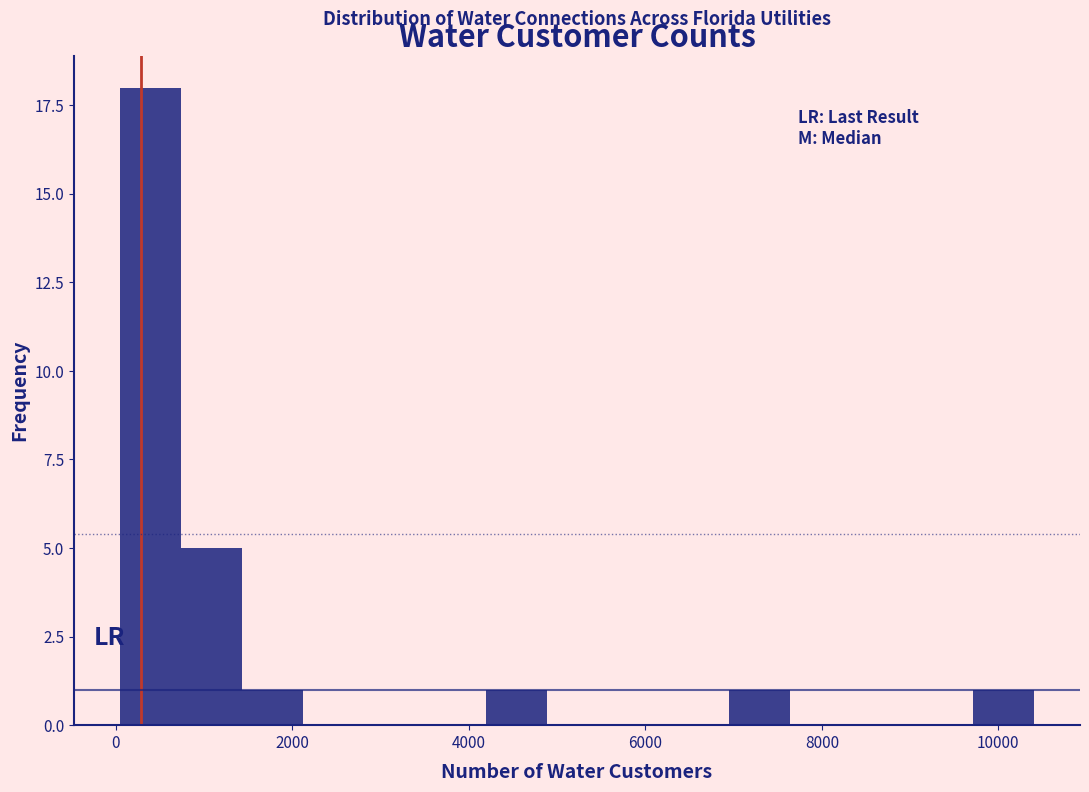

Around what value on the x-axis is the tallest bar? Give the approximate position of its centre, as read against the axis.

400